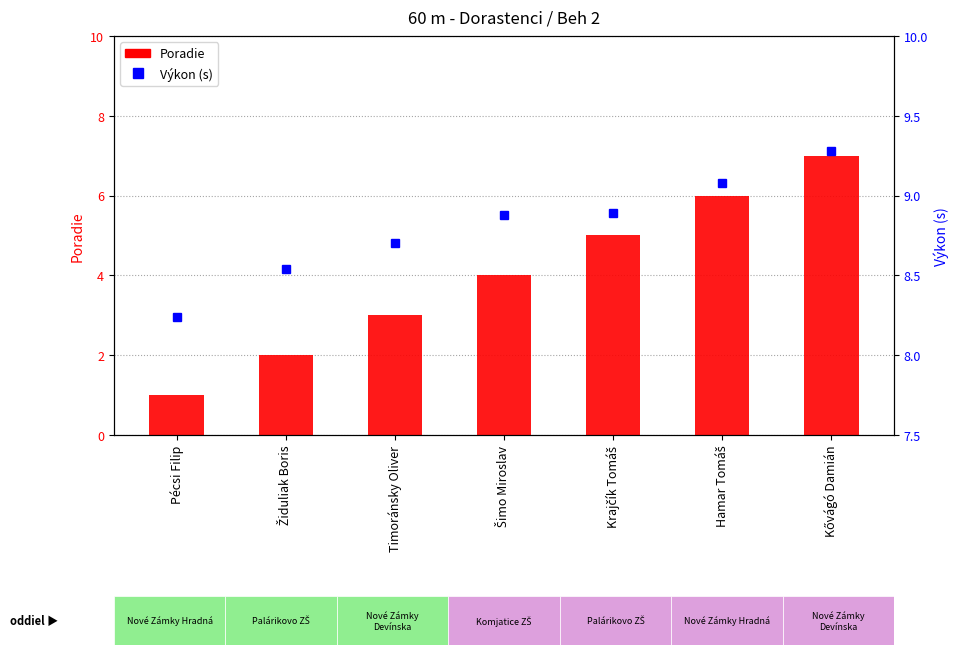

What is the spread (max minus min) of values at Kővágó Damián?

2.3